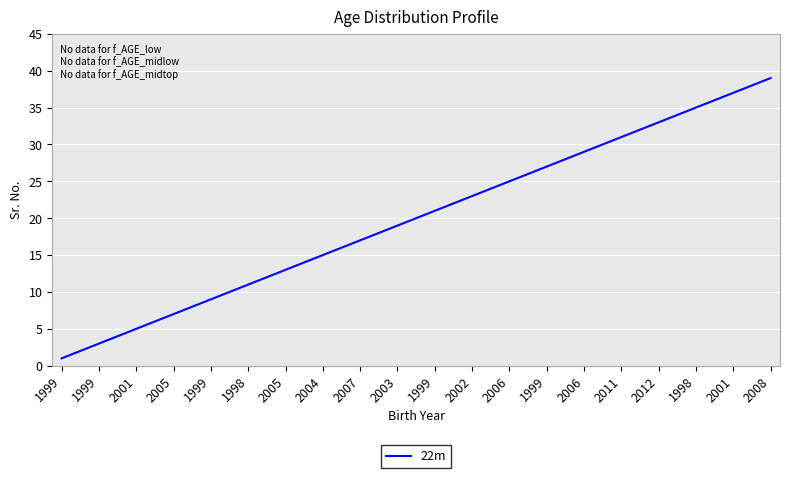

What is the greatest value displayed?

39